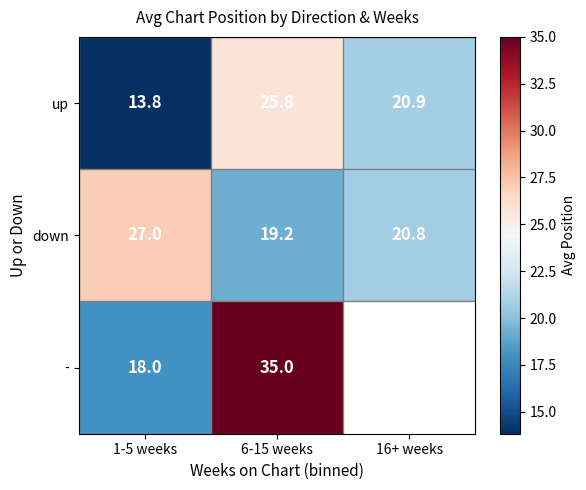

Which category has the lowest value in the - series?

1-5 weeks